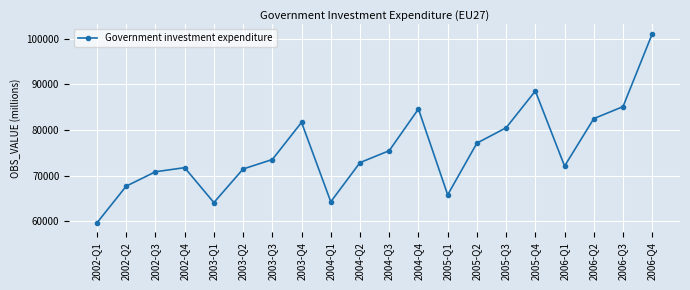

What is the difference between the second highest and minimum values?

28930.1